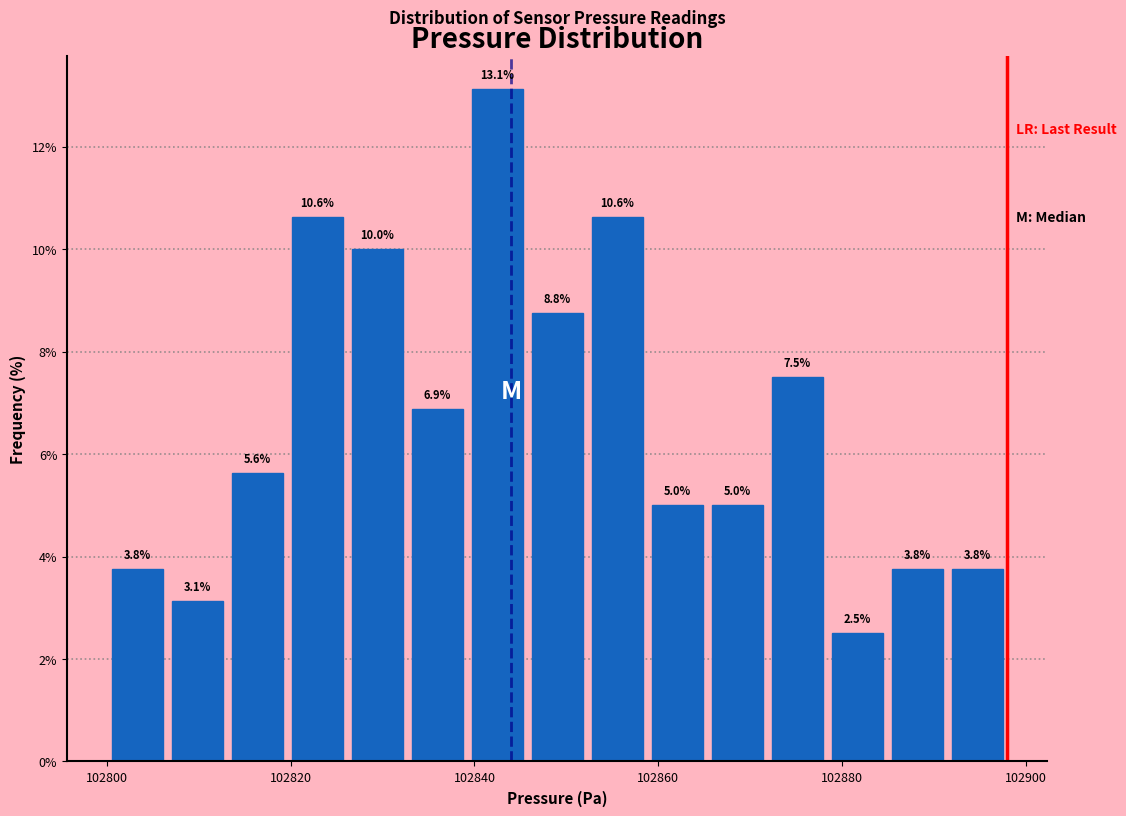

Around what value on the x-axis is the tallest bar? Give the approximate position of its centre, as read against the axis.

102842